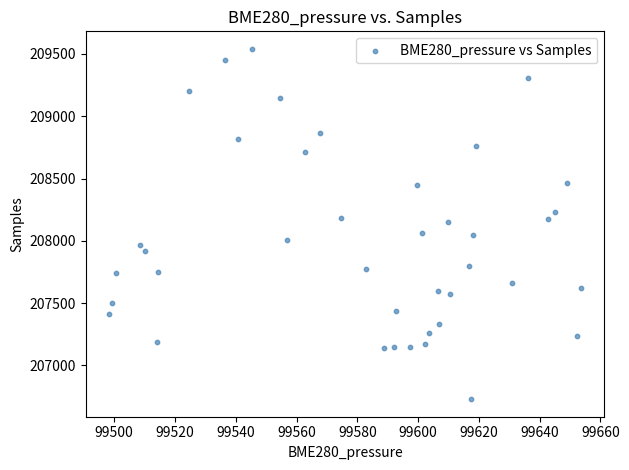

What is the range of Y values (max minus min)?

2812